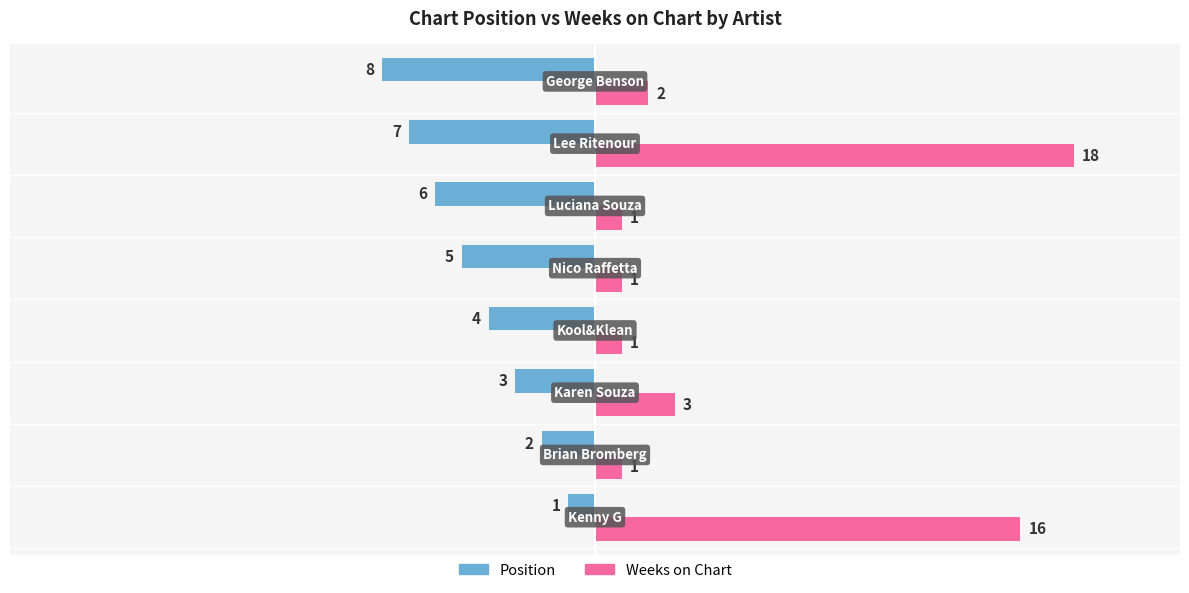

What is the sum of all Weeks on Chart values?

43